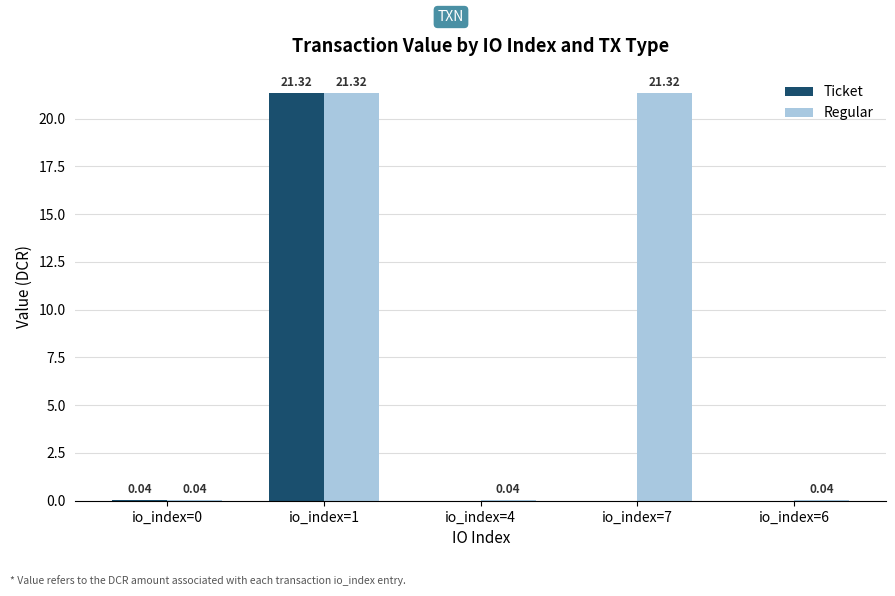

At which category is the sum across all series the highest?

io_index=1